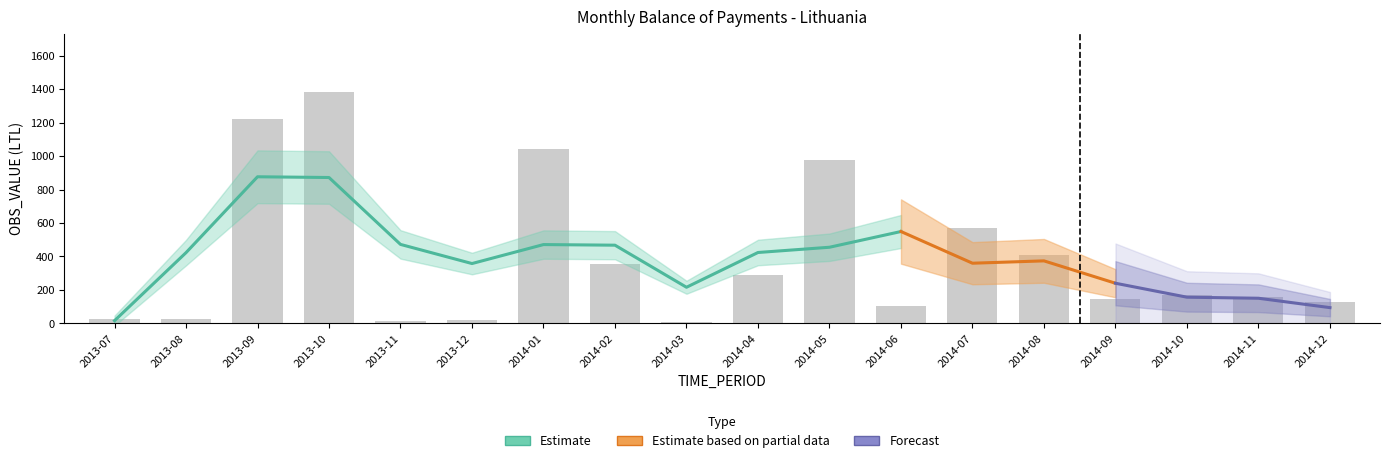

Reading left to right, list all the values displayed in this chart.

2013-07=24	2013-08=25	2013-09=1219	2013-10=1384	2013-11=12	2013-12=20	2014-01=1041	2014-02=352	2014-03=9	2014-04=287	2014-05=975	2014-06=103	2014-07=569	2014-08=407	2014-09=145	2014-10=168	2014-11=157	2014-12=126